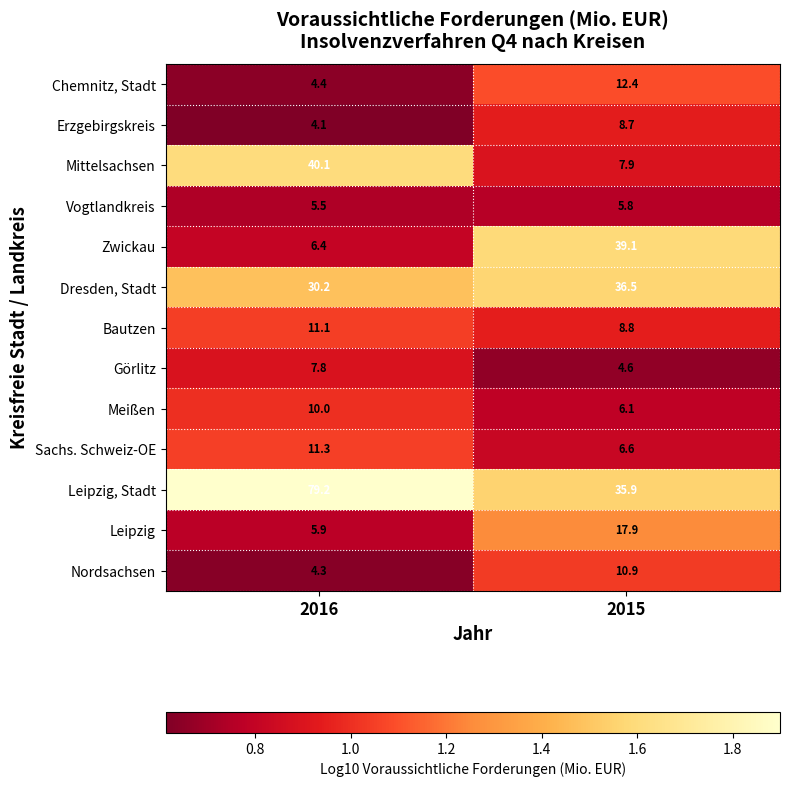

What is the sum of all Sachs. Schweiz-OE values?

17.9